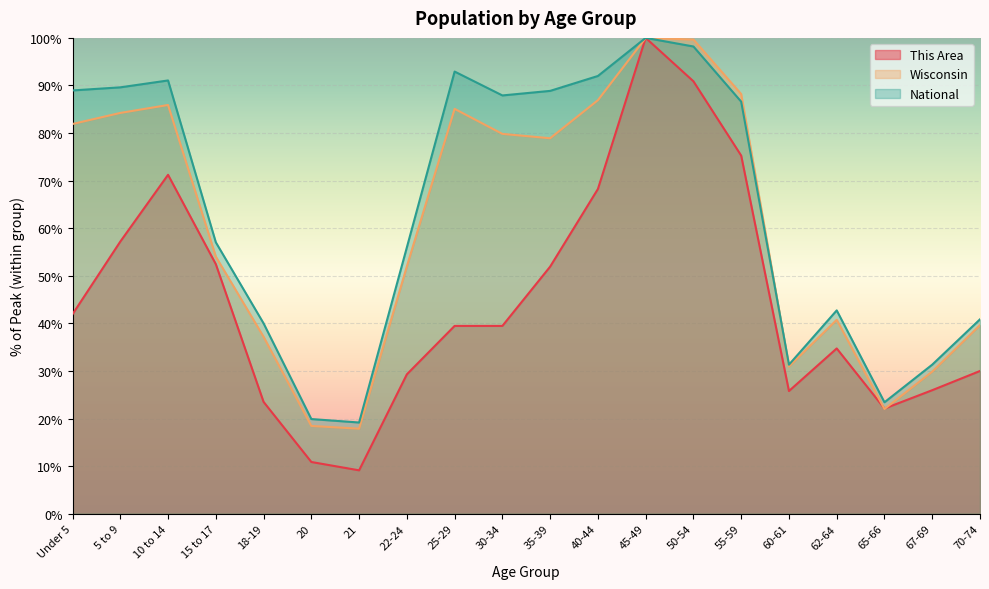

How many values in the This Area series exceed 39?

11